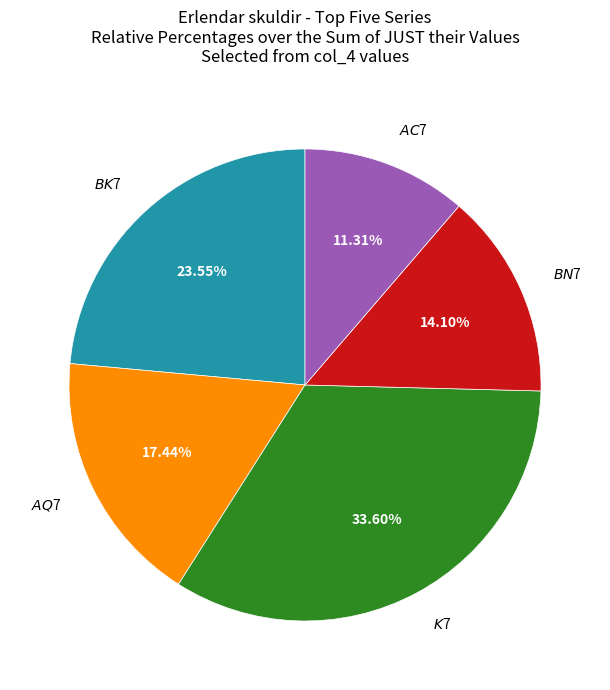

Is there any slice that represents more than half of the pie?

No